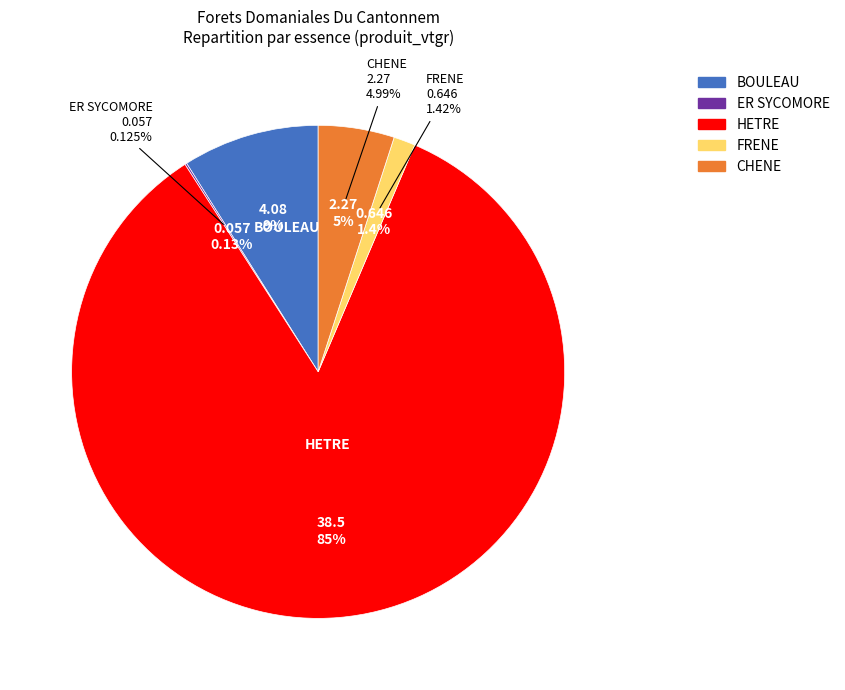

To the nearest percent, what percentage of the pie is FRENE?

1%